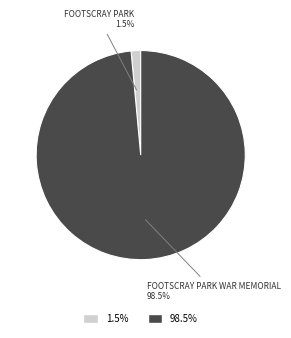

Does any single category account for the majority?

Yes